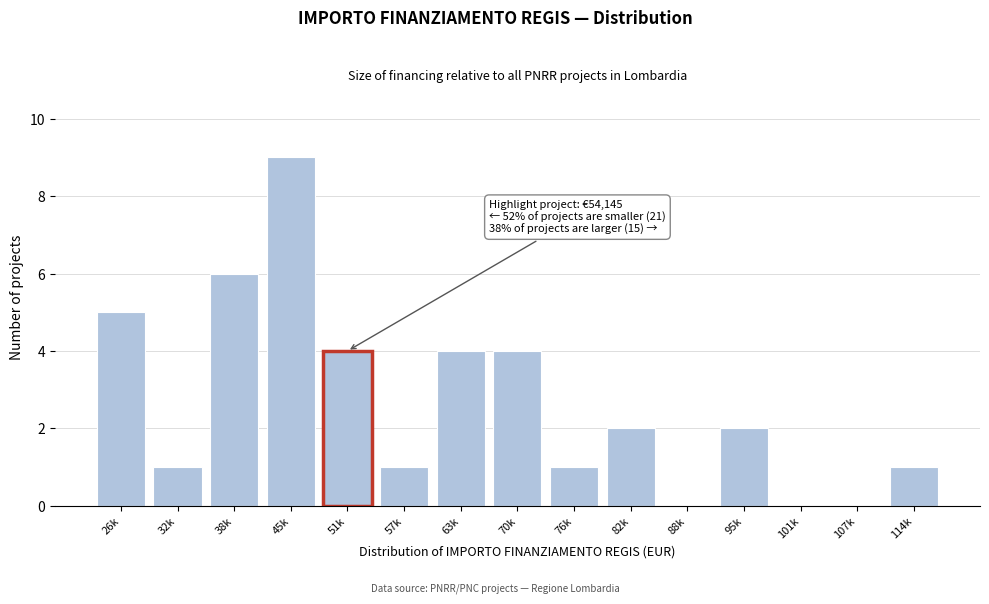

Reading left to right, extract all data points from this chart.

26k=5	32k=1	38k=6	45k=9	51k=4	57k=1	63k=4	70k=4	76k=1	82k=2	88k=0	95k=2	101k=0	107k=0	114k=1